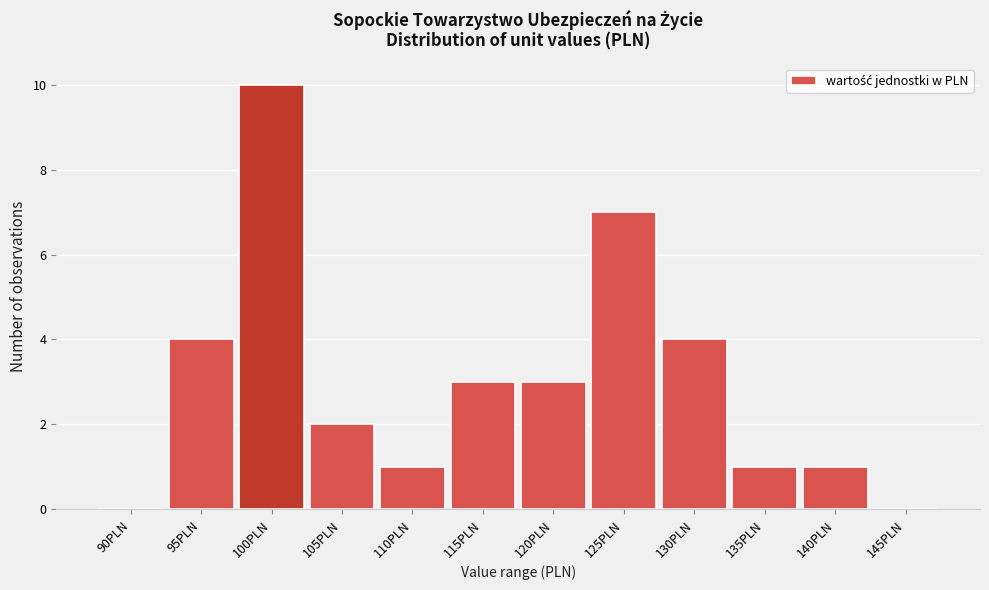

Reading left to right, transcribe all the data shown in this chart.

90PLN=0	95PLN=4	100PLN=10	105PLN=2	110PLN=1	115PLN=3	120PLN=3	125PLN=7	130PLN=4	135PLN=1	140PLN=1	145PLN=0